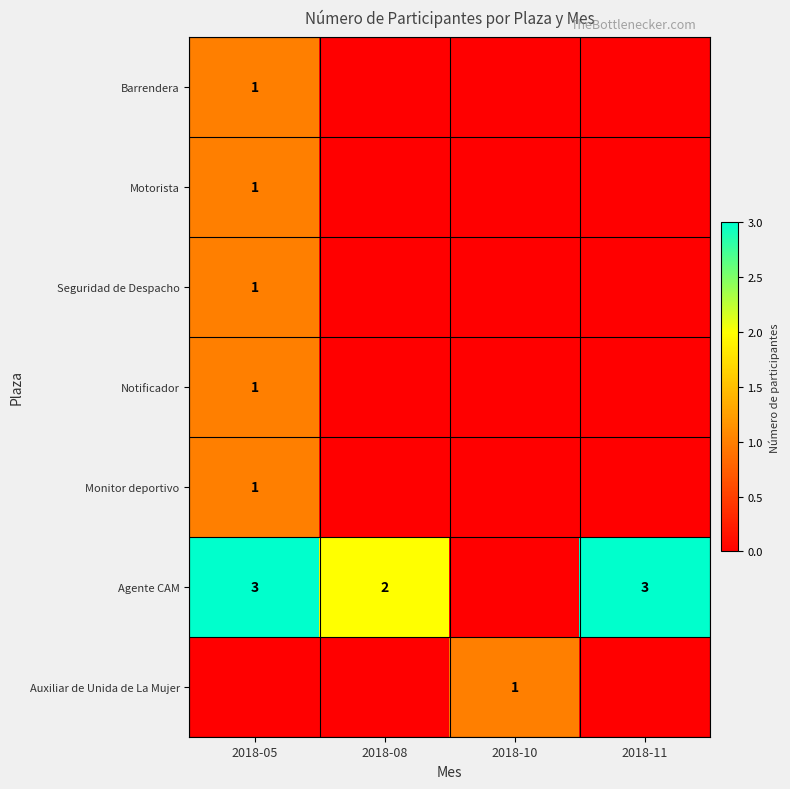

True or false: Monitor deportivo has a value of 1 at 2018-05.

True